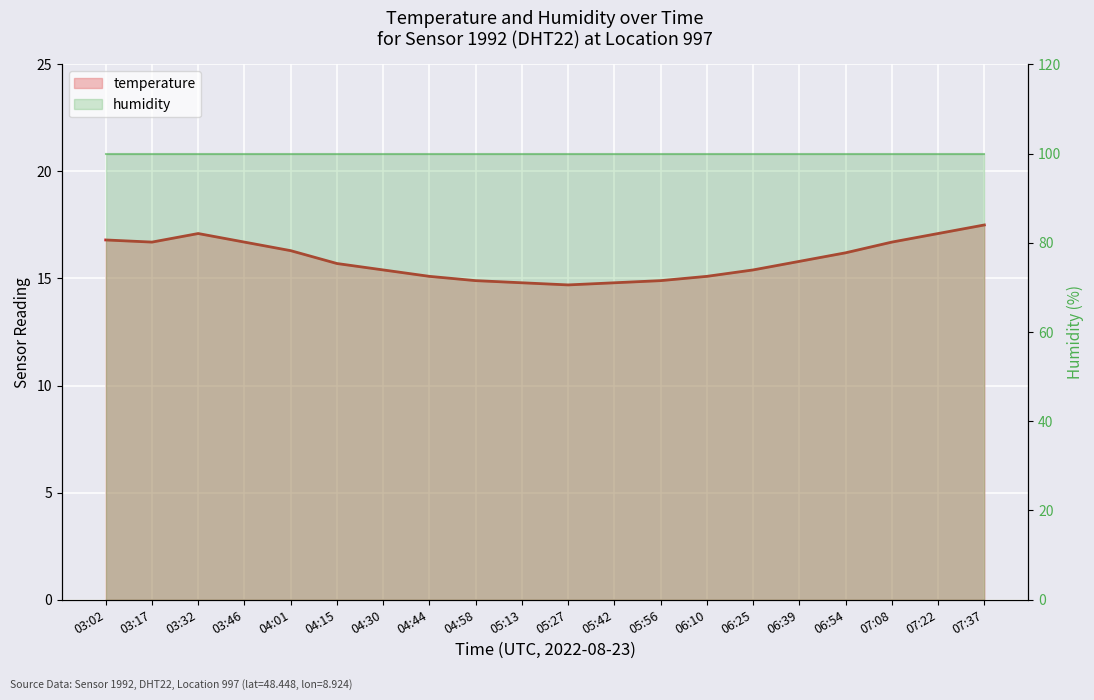

How many data points are above 15?

15